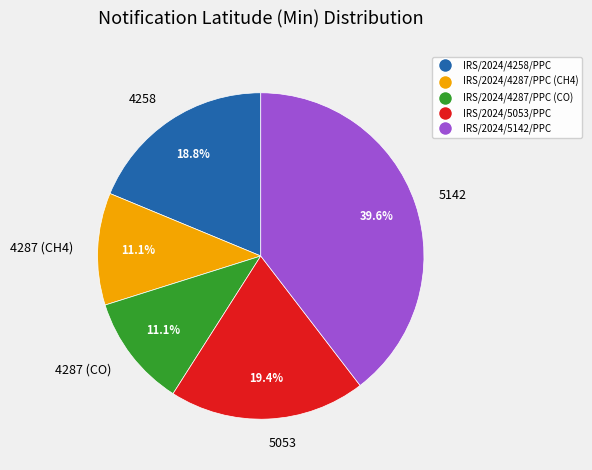

What is the ratio of the value at 4287 (CO) to the value at 4287 (CH4)?

1.0